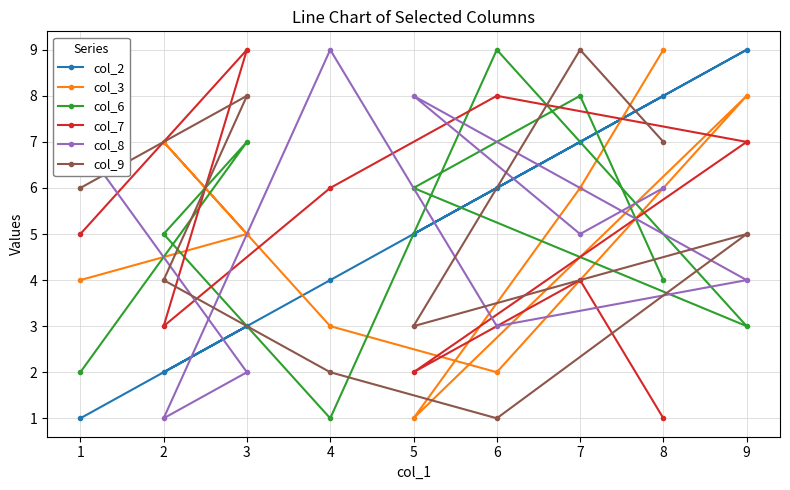

True or false: col_7 and col_6 cross at least once.

True